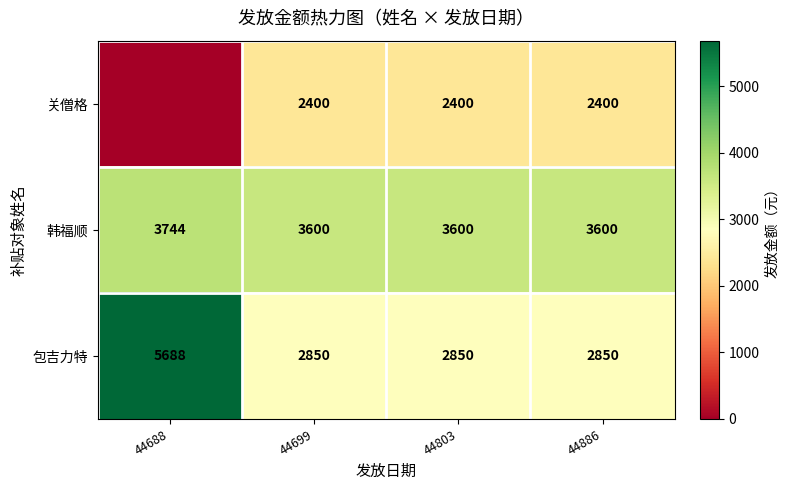

Rank the series at 44699 from highest to lowest value.

韩福顺, 包吉力特, 关僧格